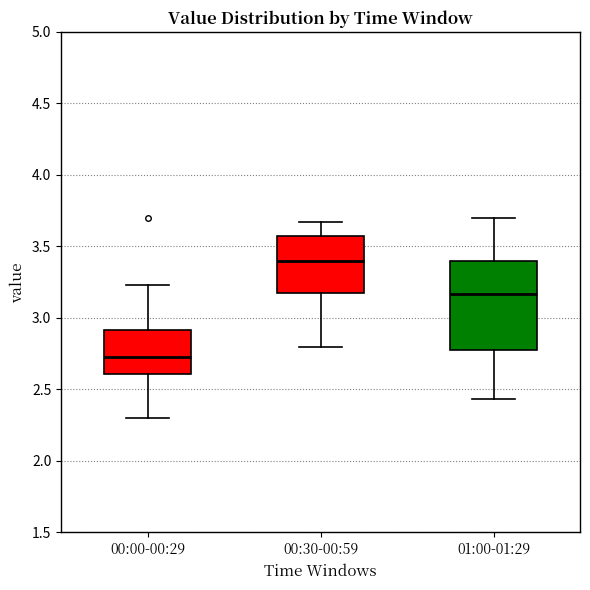

Reading left to right, read every box against the y-axis: the position of its median line, the range the box covers, and the ends of its whiskers. The values are not printed on the chart, so give them approximately, as read against the axis.

00:00-00:29: median 2.75, box 2.60 to 2.90, whiskers 2.30 to 3.25
00:30-00:59: median 3.40, box 3.20 to 3.55, whiskers 2.80 to 3.65
01:00-01:29: median 3.15, box 2.80 to 3.40, whiskers 2.45 to 3.70